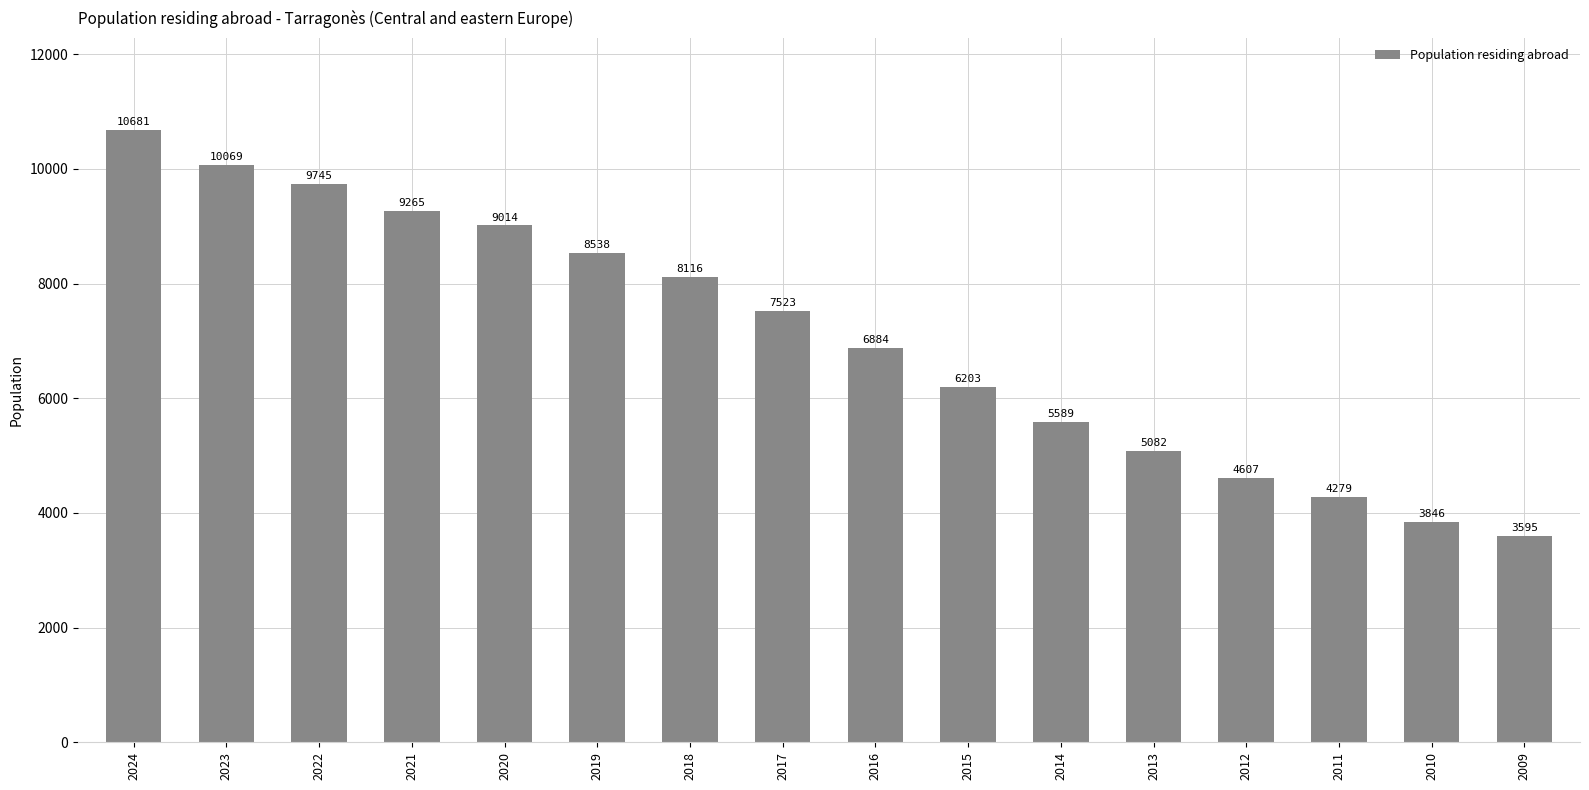

What is the minimum value shown in the chart?

3595